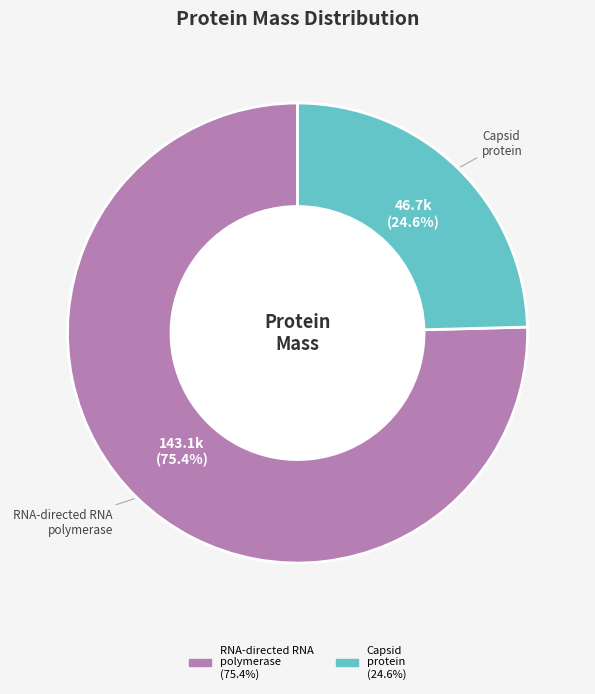

Count the number of slices in the pie.

2